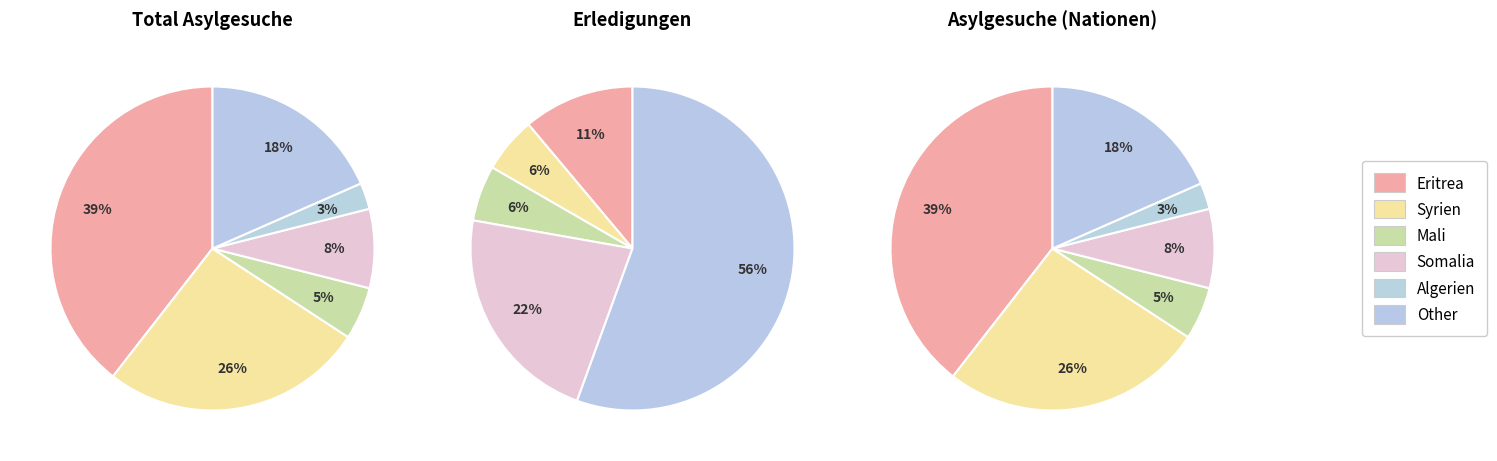

Count the number of slices in the pie.

6